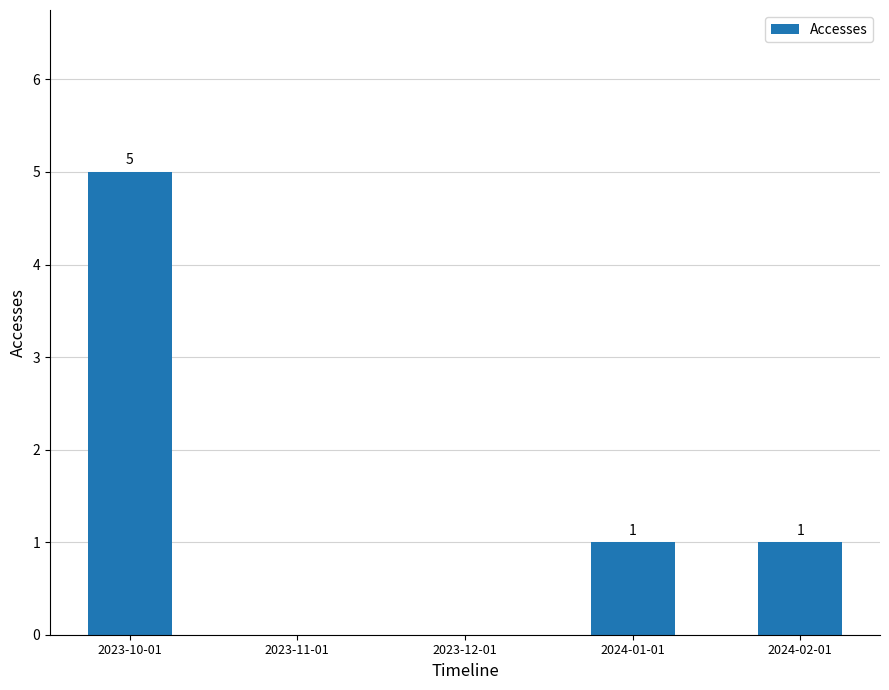

Reading right to left, list all the values displayed in this chart.

1	1	0	0	5